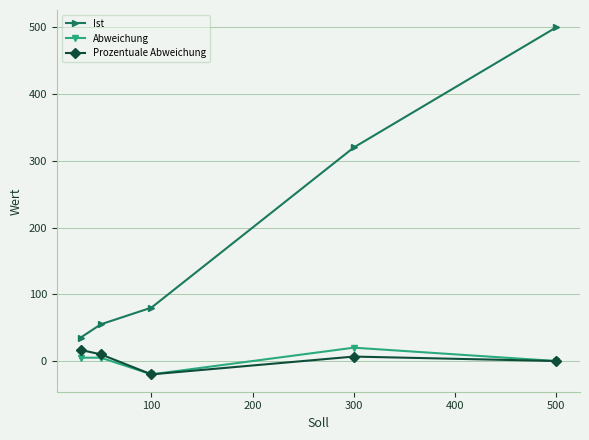

What is the maximum value shown in the chart?

500.0